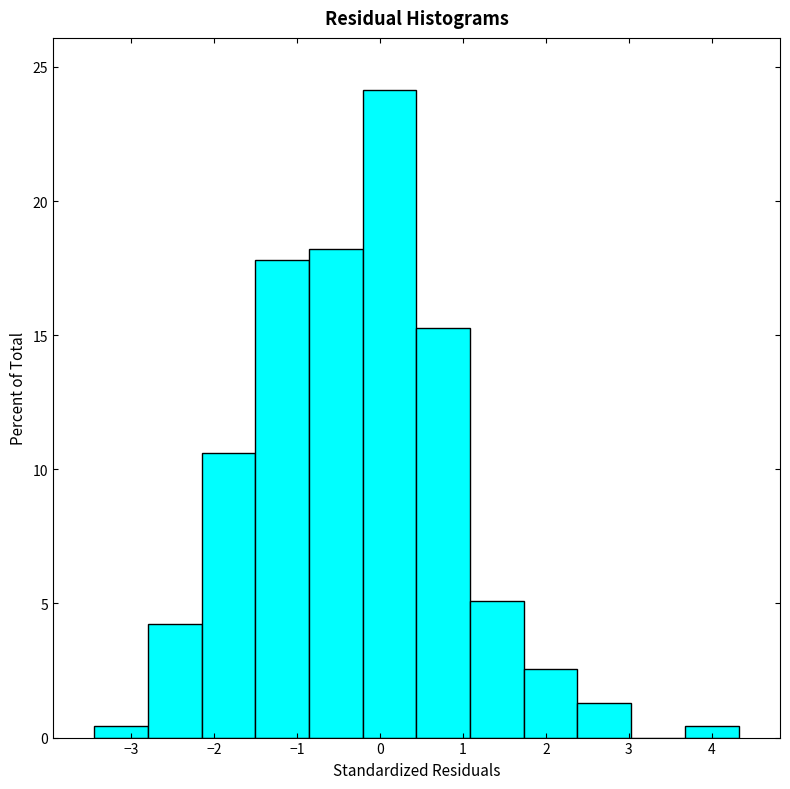

Reading left to right, list every bar in this chart as the range it spans on the x-axis followed by its height. Neither the bar edges nor the heights are printed on the chart, so give them approximately, as read against the axes.

-3.4 to -2.8: under 0.5
-2.8 to -2.1: 4.0
-2.1 to -1.5: 10.5
-1.5 to -0.9: 18.0
-0.9 to -0.2: 18.0
-0.2 to 0.4: 24.0
0.4 to 1.1: 15.5
1.1 to 1.7: 5.0
1.7 to 2.4: 2.5
2.4 to 3.0: 1.5
3.0 to 3.7: 0
3.7 to 4.3: under 0.5